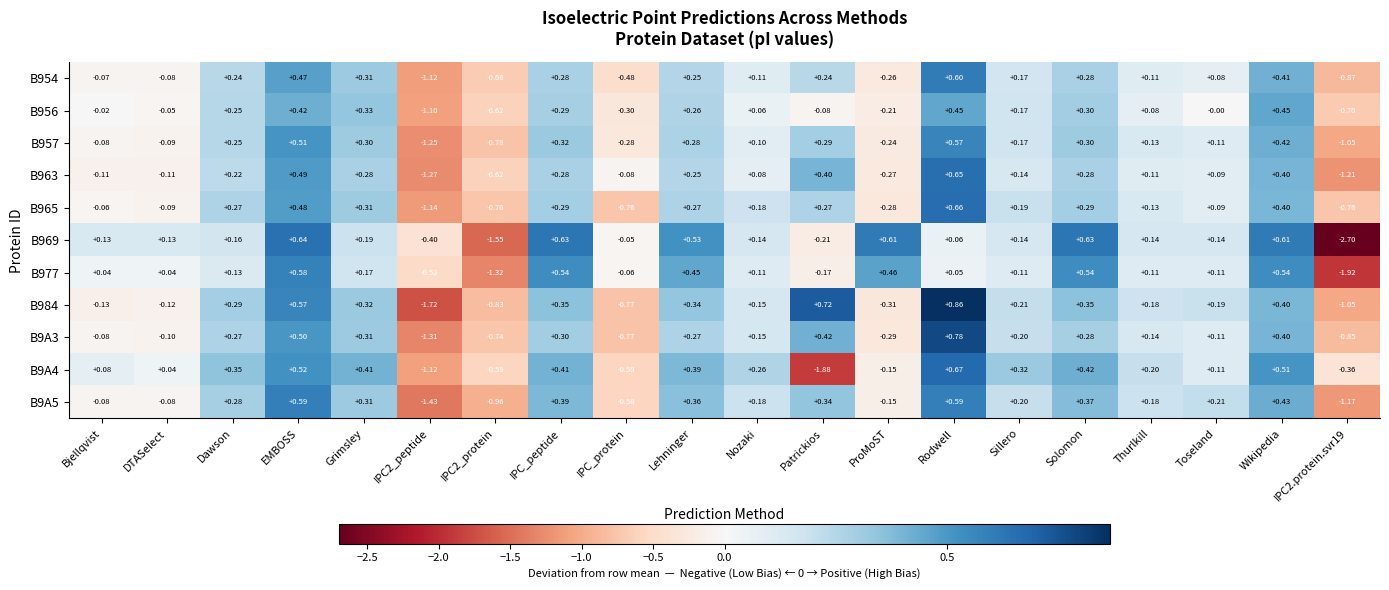

Which category has the highest value in the B977 series?

EMBOSS